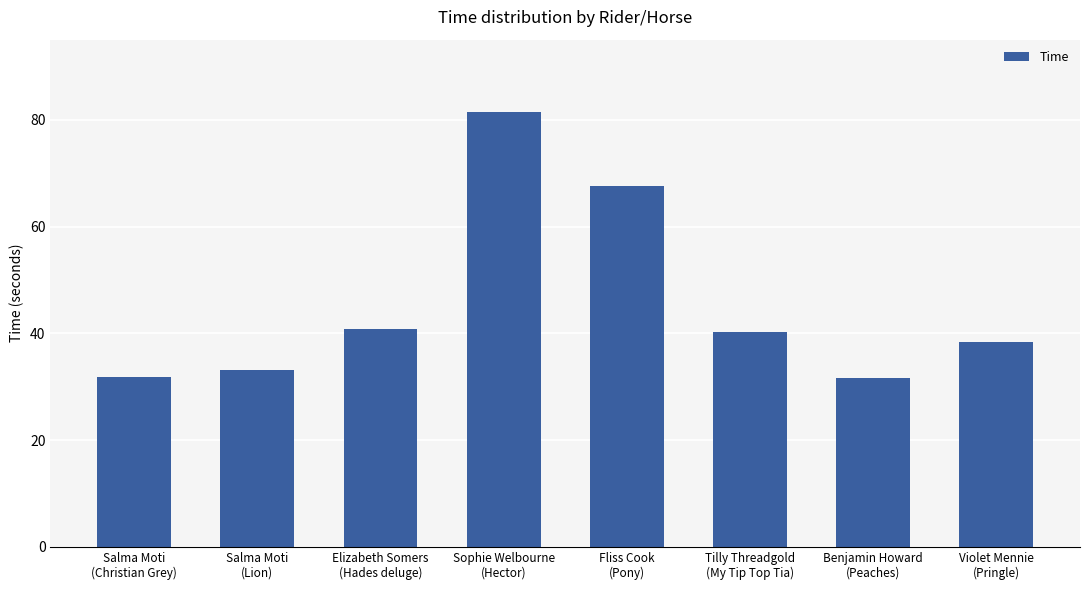

What is the difference between the maximum and minimum values?

49.8